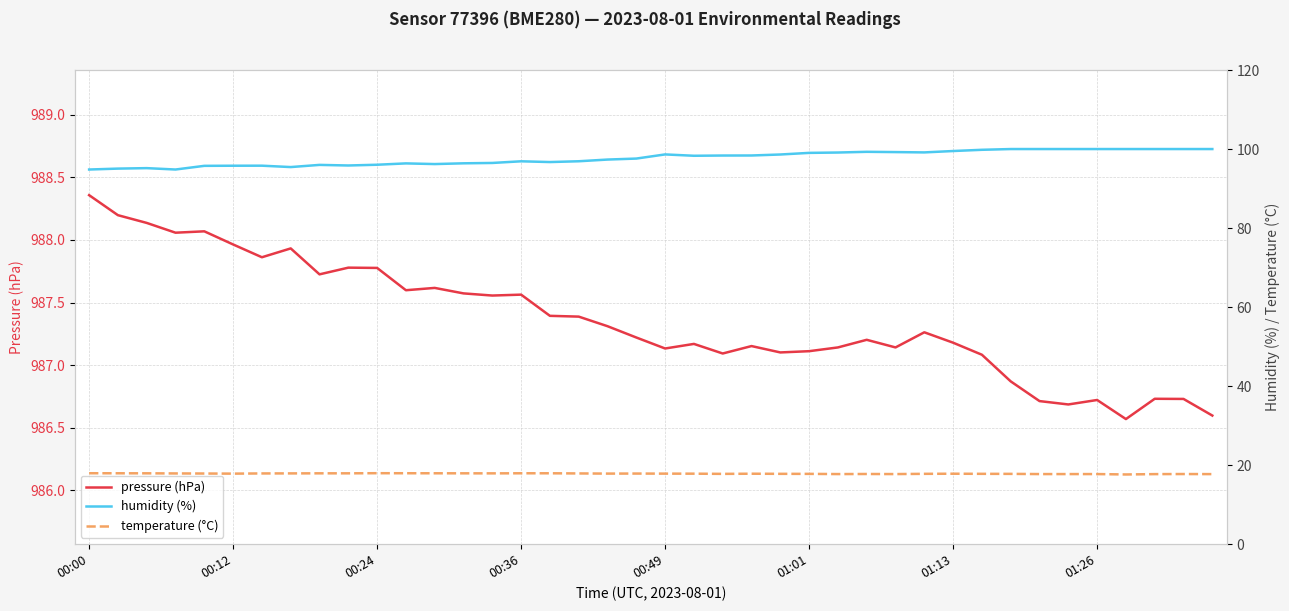

What is the label of the 28th point from the right?

12